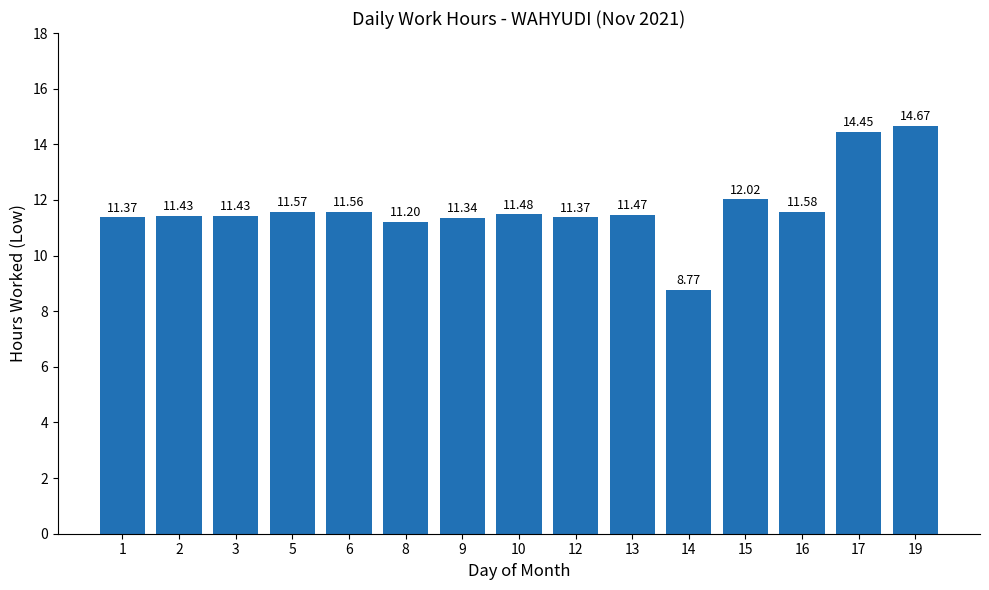

Where is the data nearest to the value 11?

8